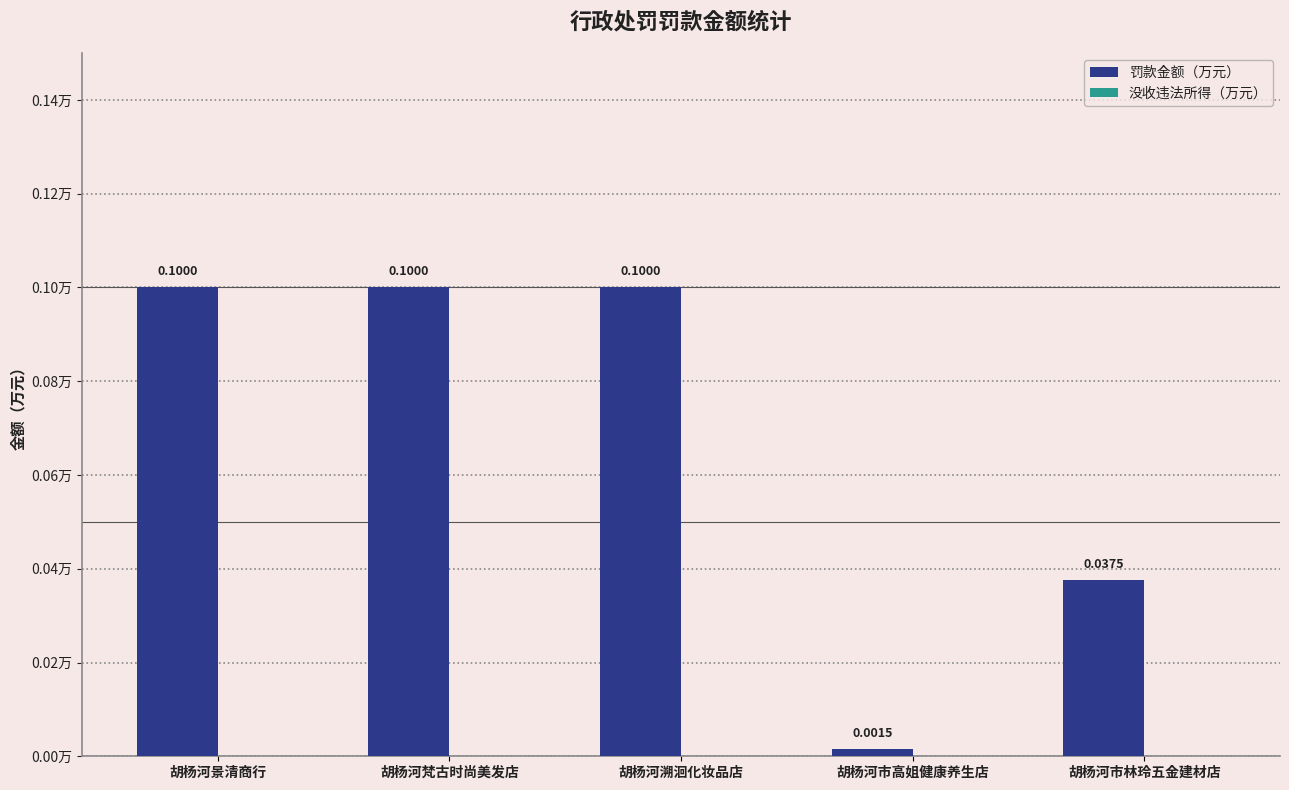

At which label is the value closest to 0?

胡杨河市高姐健康养生店